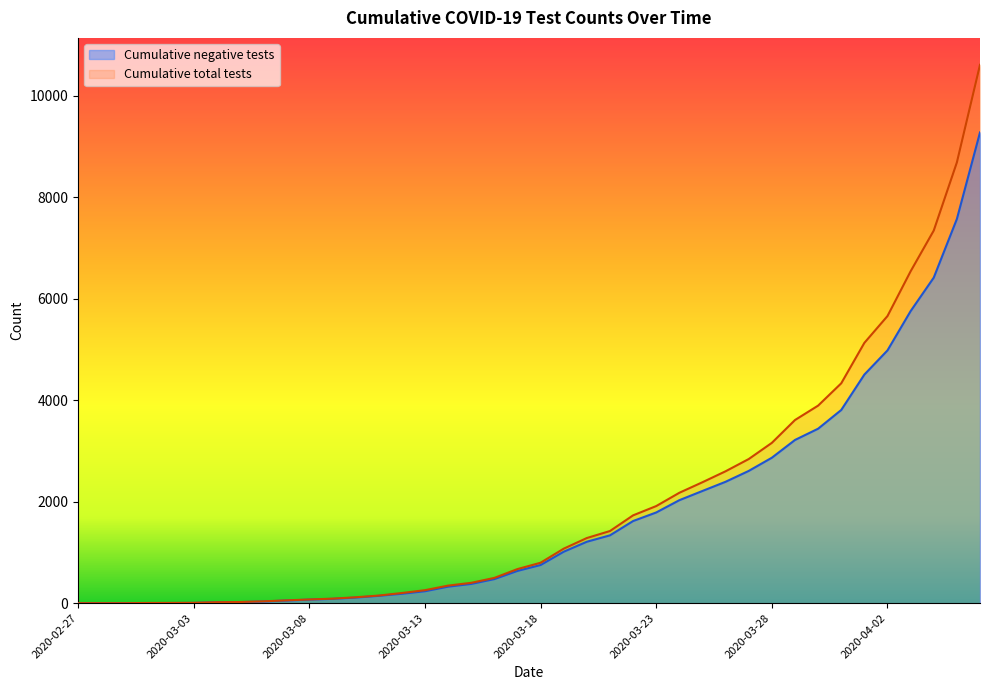

Reading left to right, transcribe all the data shown in this chart.

Cumulative negative tests: 0	0	0	2	3	5	17	21	33	52	70	85	110	144	185	235	325	379	474	636	752	1014	1211	1337	1619	1788	2030	2212	2393	2607	2867	3217	3439	3808	4506	4983	5757	6417	7573	9279
Cumulative total tests: 0	0	0	4	5	7	19	23	36	55	73	89	116	150	200	256	346	401	498	672	797	1074	1284	1422	1731	1914	2176	2384	2600	2841	3160	3610	3894	4334	5131	5660	6542	7345	8688	10612